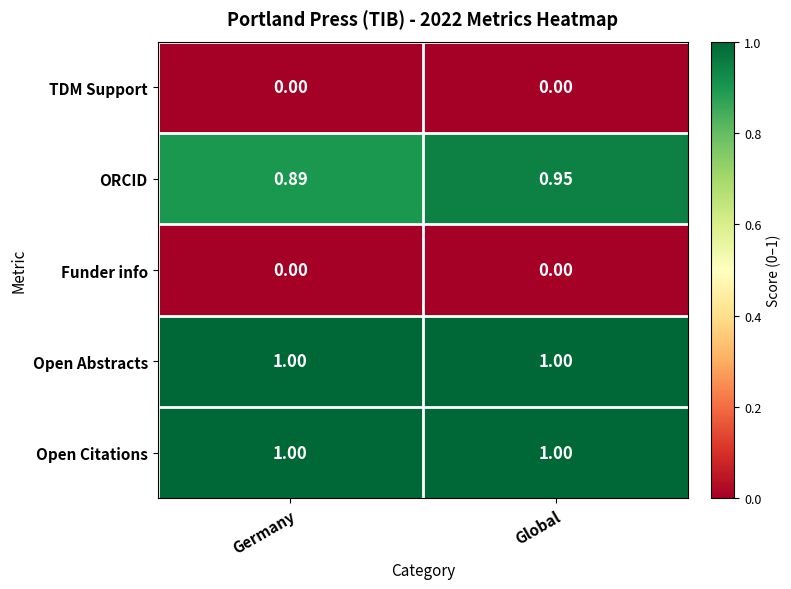

Which series has the largest range (max minus min)?

ORCID